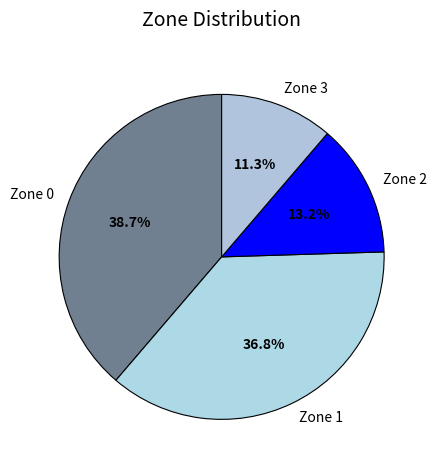

To the nearest percent, what portion does Zone 3 represent?

11%